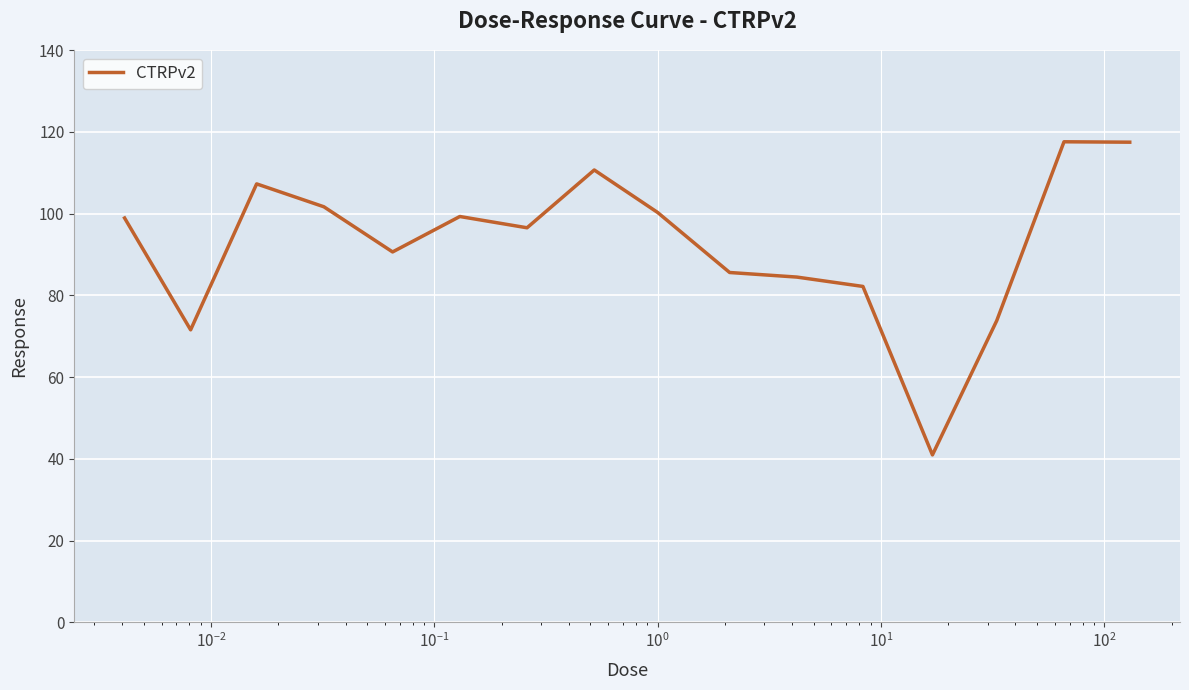

What is the difference between the maximum and minimum values?

76.6